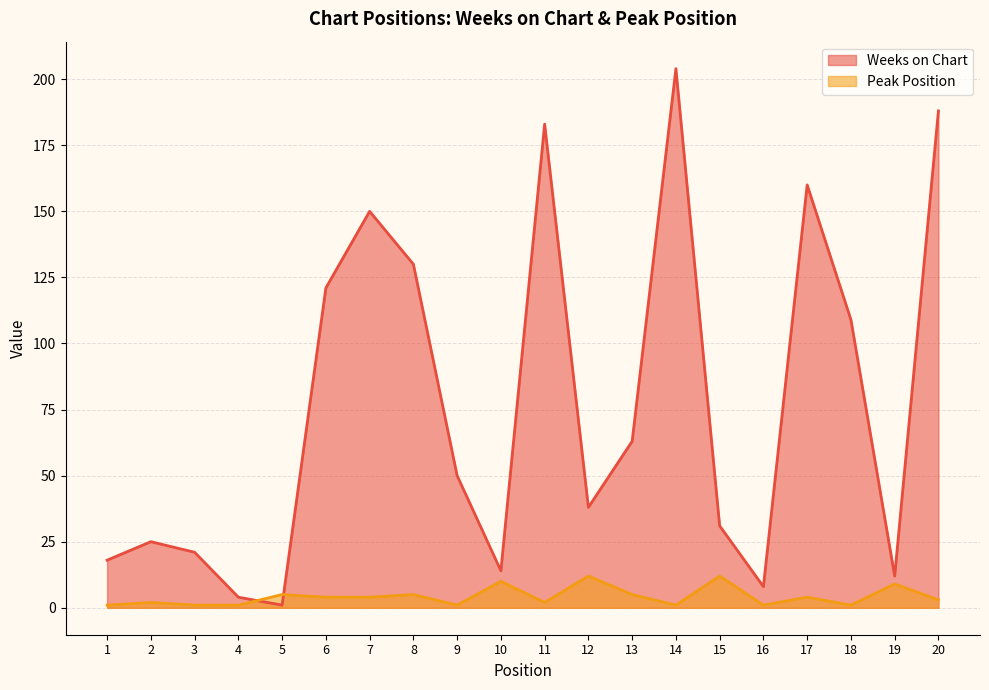

Reading right to left, list all the values displayed in this chart.

Weeks on Chart: 188	12	109	160	8	31	204	63	38	183	14	50	130	150	121	1	4	21	25	18
Peak Position: 3	9	1	4	1	12	1	5	12	2	10	1	5	4	4	5	1	1	2	1